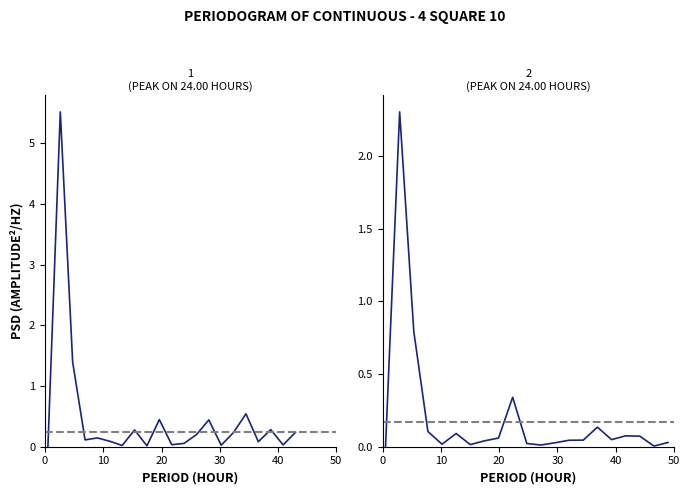

Between 00:44 and 00:02, which is larger?

00:44